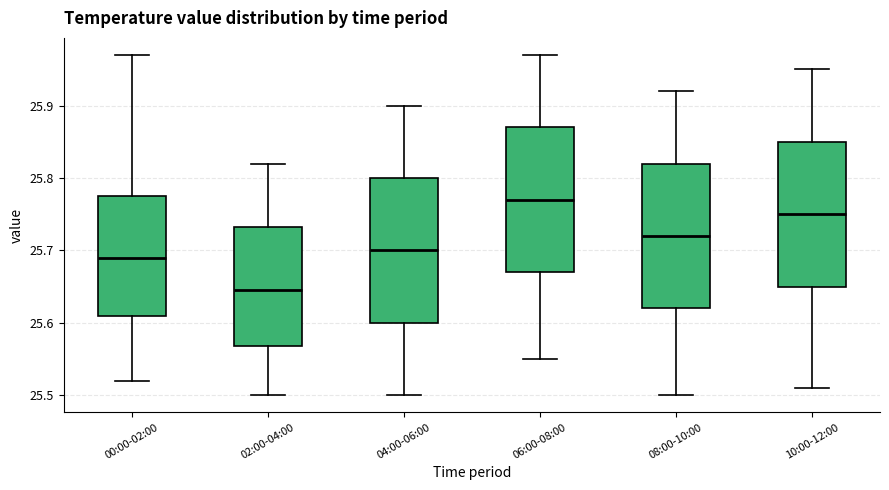

Reading left to right, read every box against the y-axis: the position of its median line, the range the box covers, and the ends of its whiskers. The values are not printed on the chart, so give them approximately, as read against the axis.

00:00-02:00: median 25.69, box 25.61 to 25.78, whiskers 25.52 to 25.97
02:00-04:00: median 25.65, box 25.57 to 25.73, whiskers 25.50 to 25.82
04:00-06:00: median 25.70, box 25.60 to 25.80, whiskers 25.50 to 25.90
06:00-08:00: median 25.77, box 25.67 to 25.87, whiskers 25.55 to 25.97
08:00-10:00: median 25.72, box 25.62 to 25.82, whiskers 25.50 to 25.92
10:00-12:00: median 25.75, box 25.65 to 25.85, whiskers 25.51 to 25.95